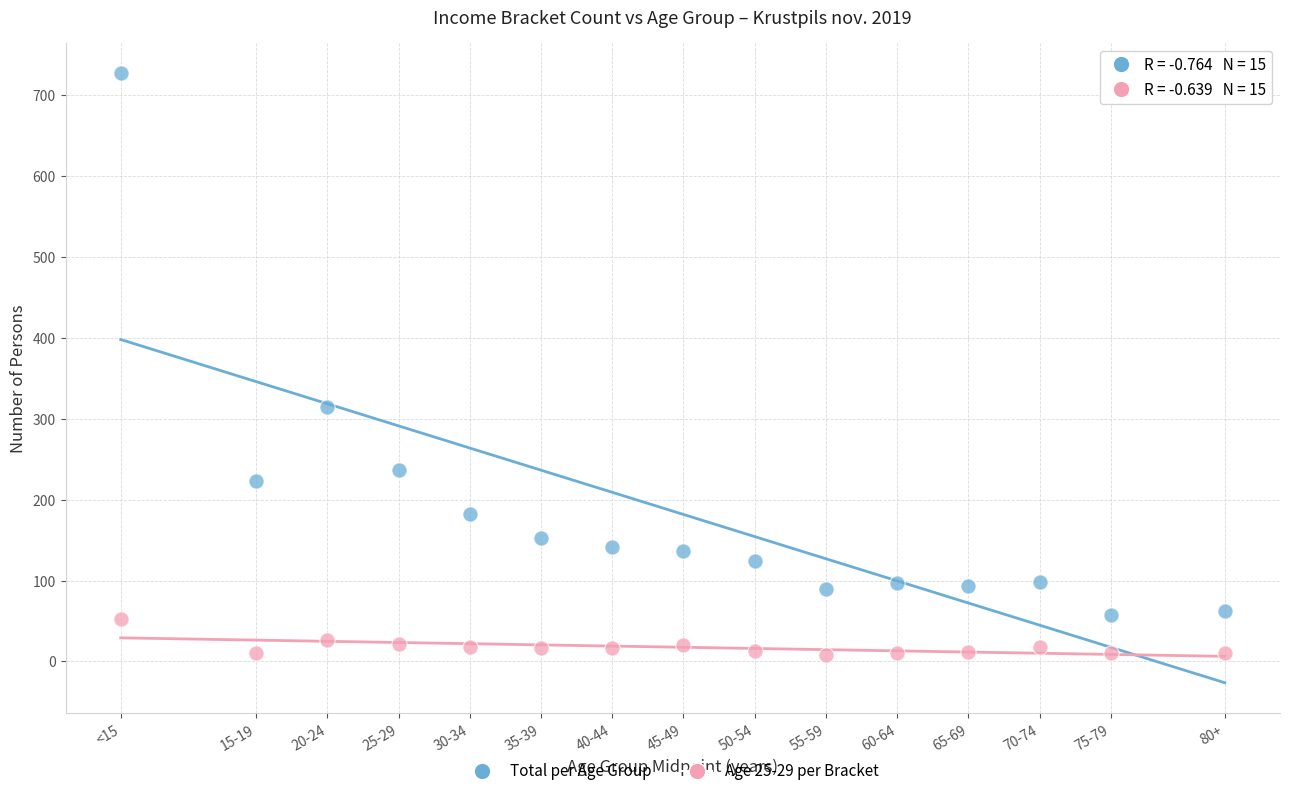

Which series reaches the minimum Y coordinate?

Age 25-29 per Bracket